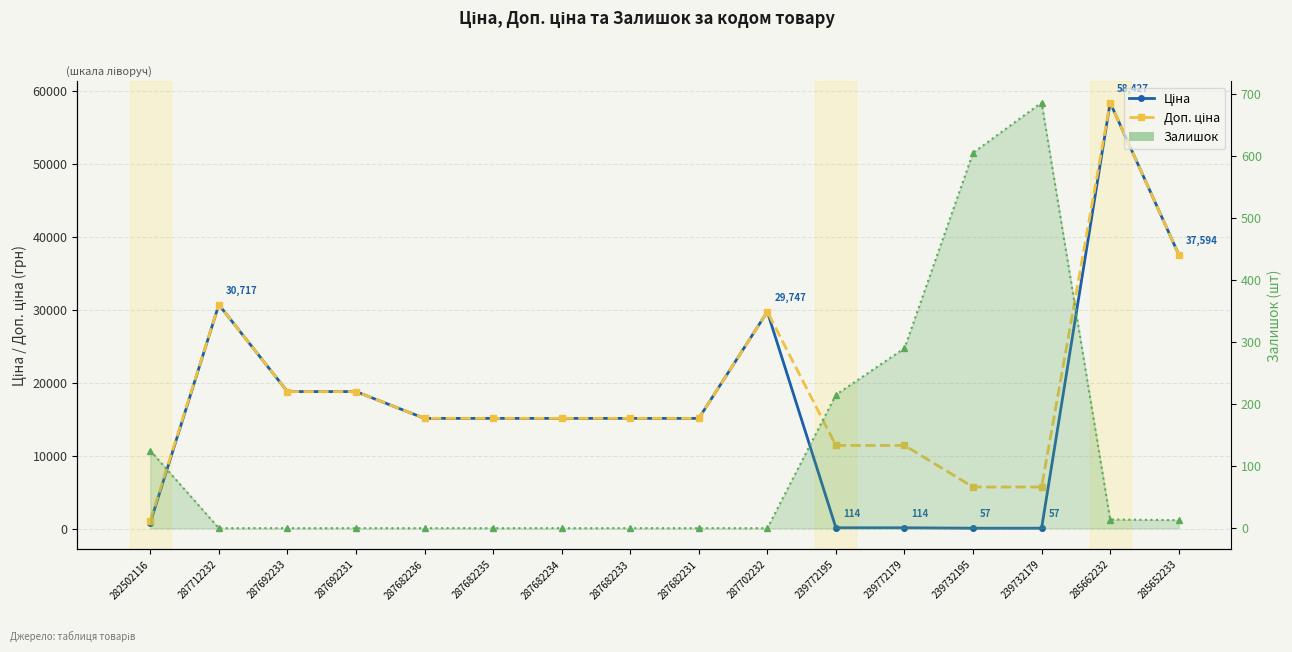

Does the chart display data point markers on the line(s)?

Yes